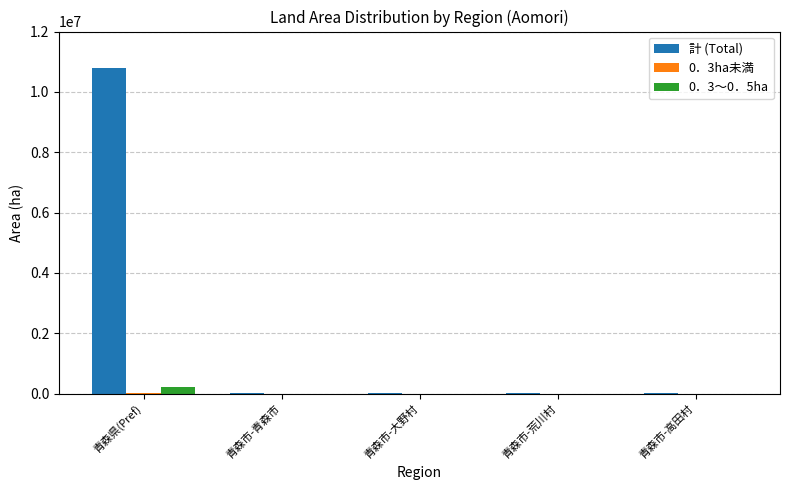

Which series changed the most between 青森県(Pref) and 青森市-荒川村?

計 (Total)